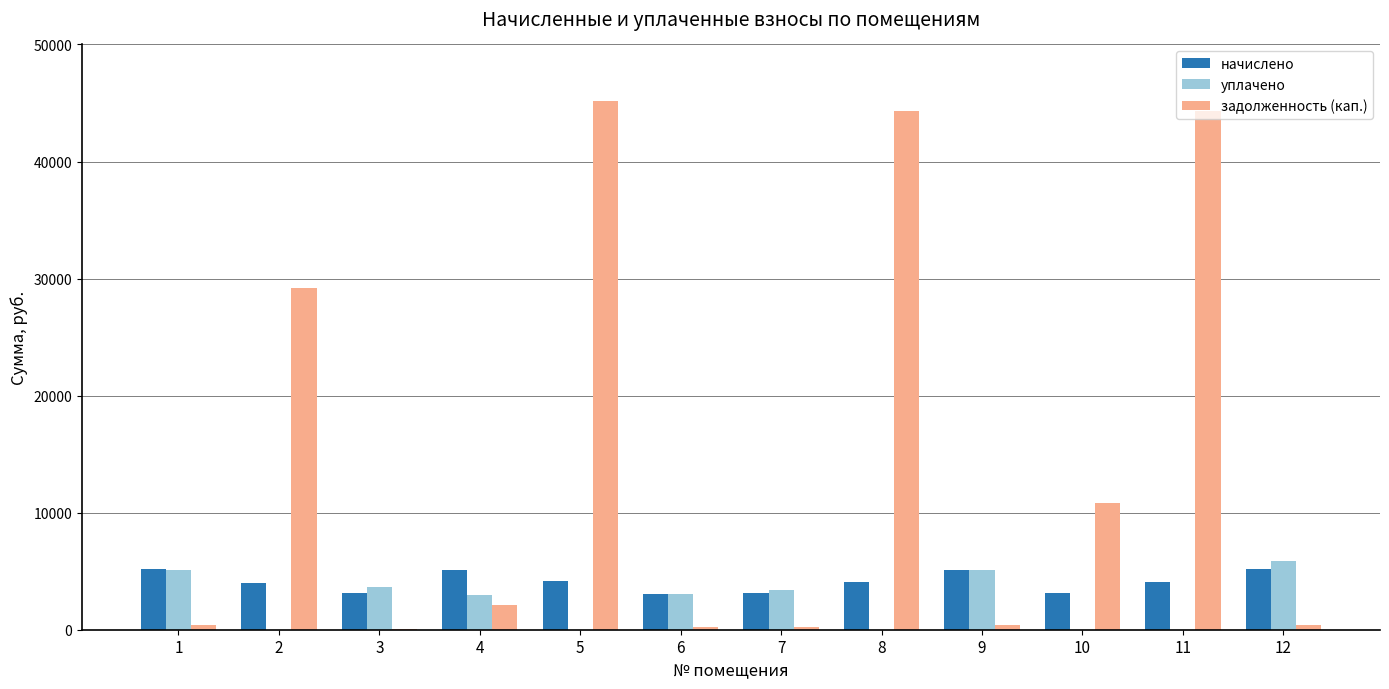

Which series has the largest range (max minus min)?

задолженность (кап.)